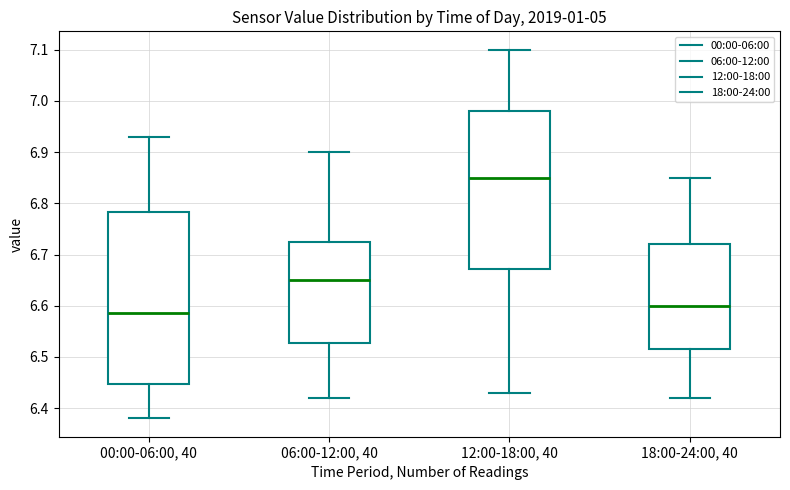

Comparing the boxes themselves (not the whiskers), which one is the tallest?

00:00-06:00, 40